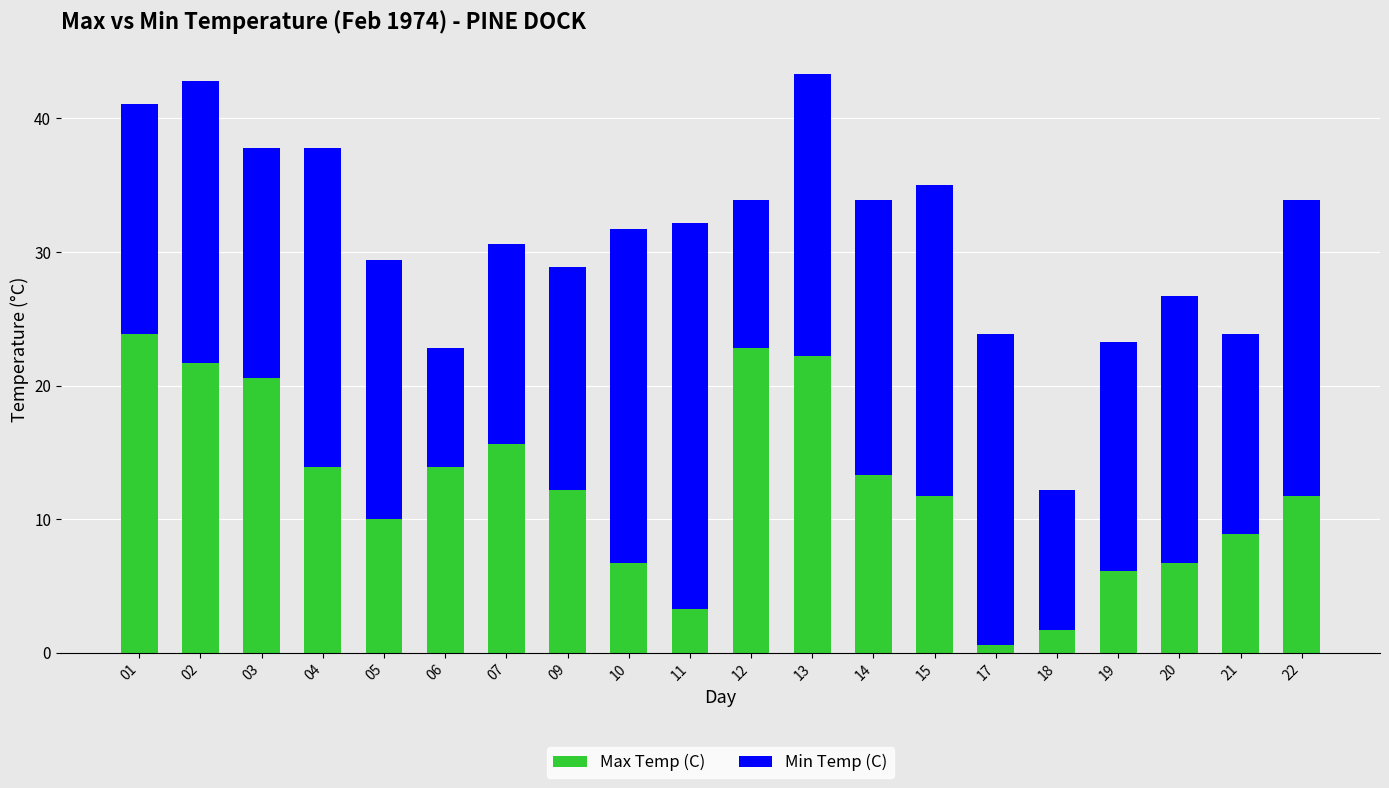

Is it true that Max Temp (C) equals 22.2 at 13?

True